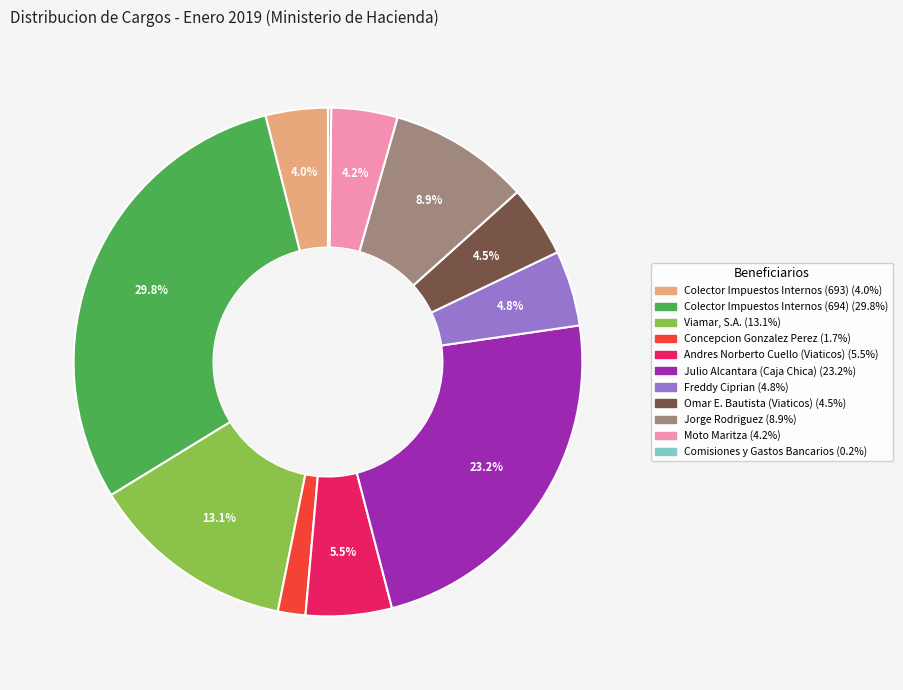

How much of the chart is everything except Viamar, S.A.?

86.9%